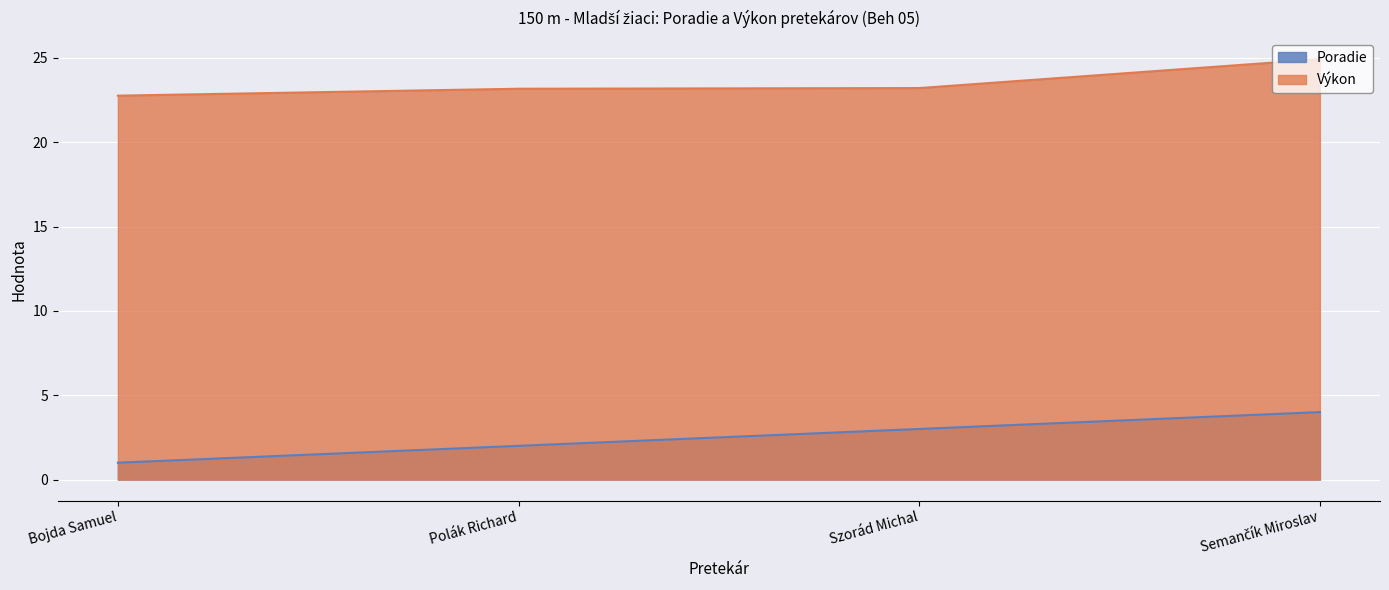

Does the chart display data point markers on the line(s)?

No